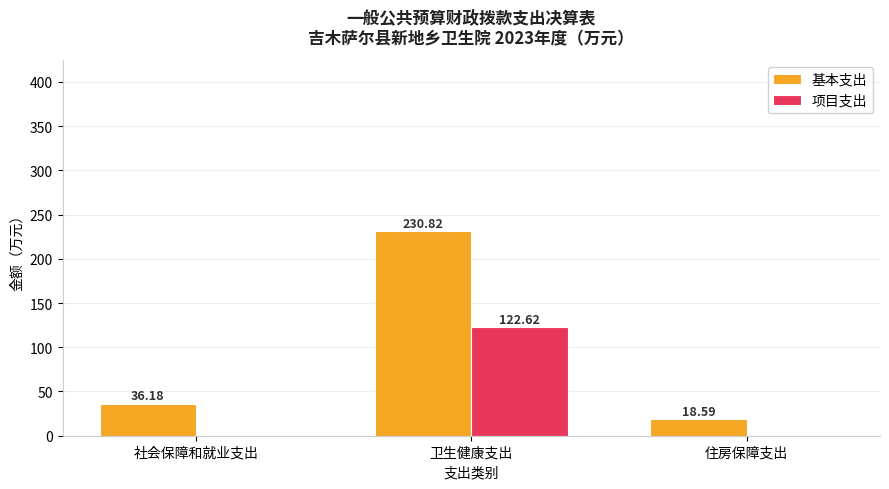

Does the chart contain stacked bars?

No